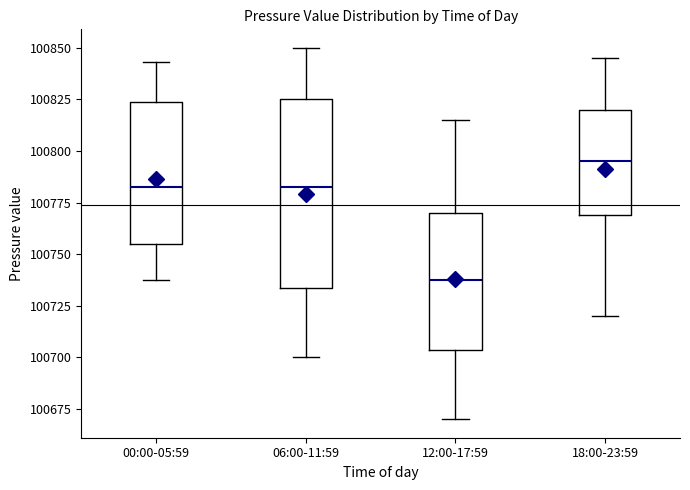

Where is the upper edge of the box for 18:00-23:59 on the y-axis? The values are not printed on the chart, so give them approximately, as read against the axis.

100820